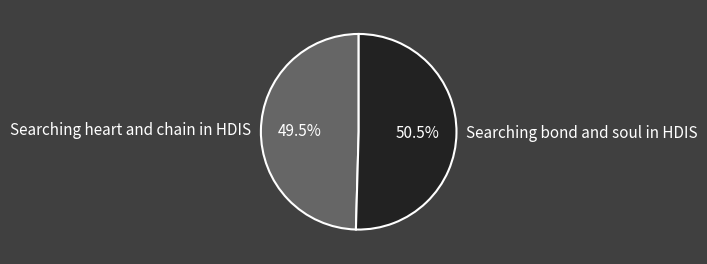

Rank the categories by value from highest to lowest.

Searching bond and soul in HDIS, Searching heart and chain in HDIS